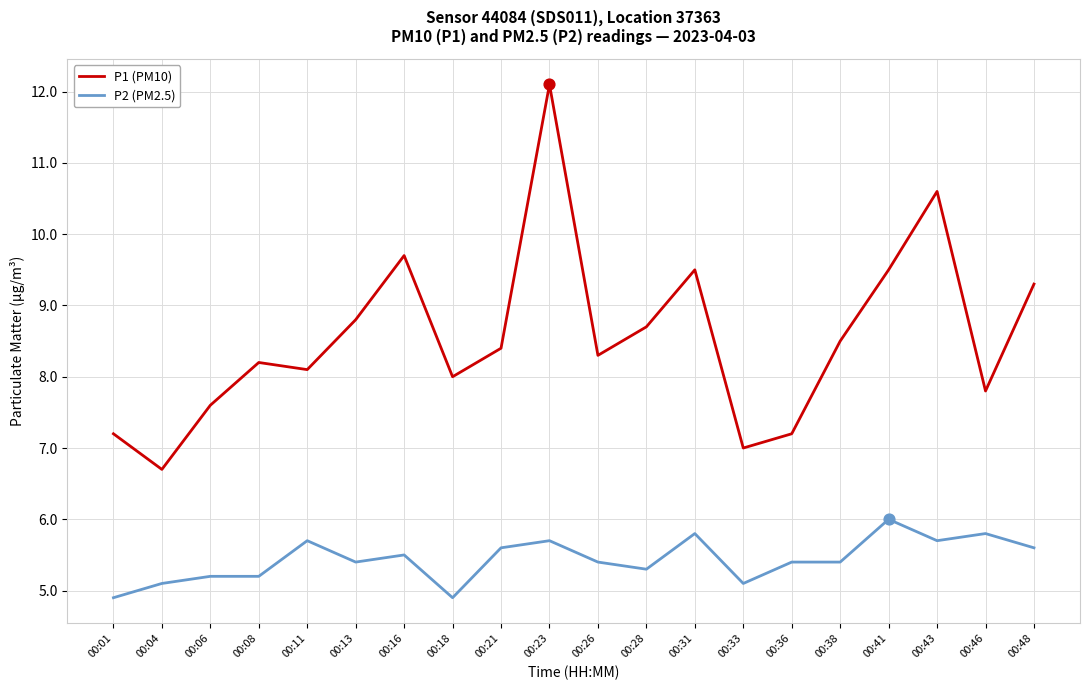

What is the difference between the highest and lowest values at 00:08?

3.0